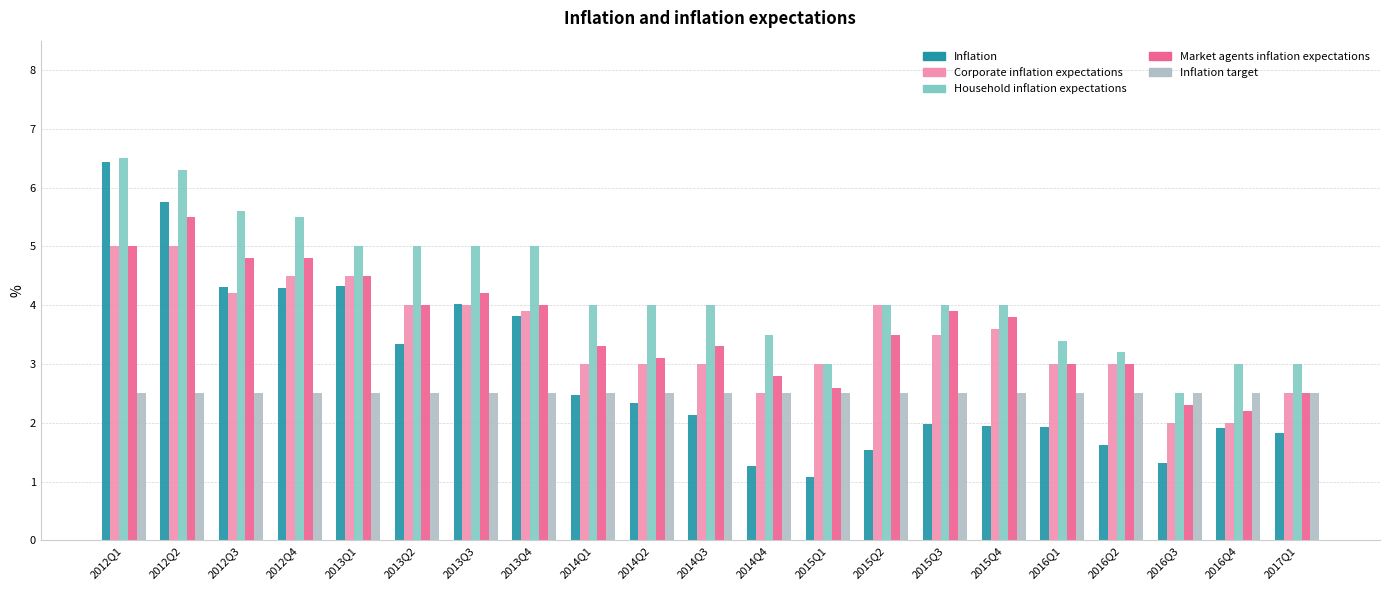

True or false: Inflation target has a value of 3.7 at 2014Q4.

False